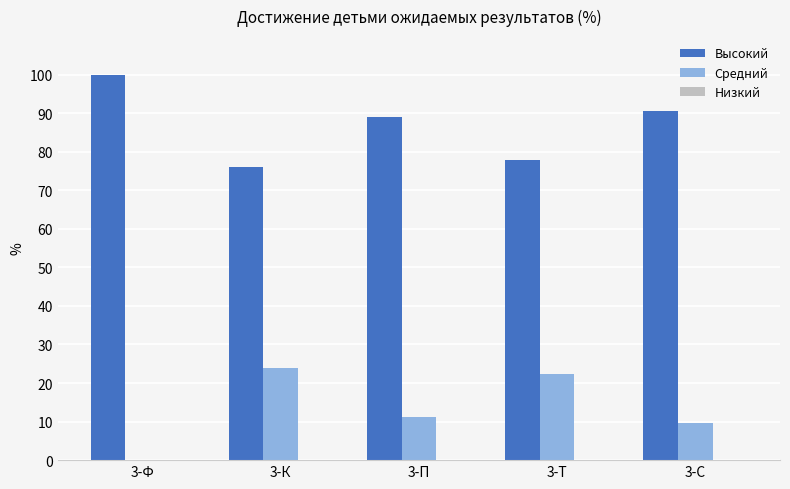

Is it true that Средний equals 22.2 at 3-Т?

True